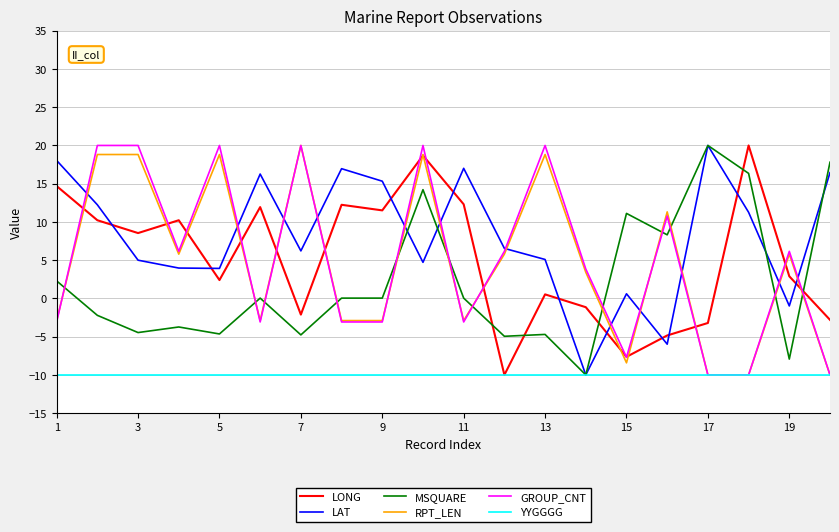

What is the maximum value shown in the chart?

20.0